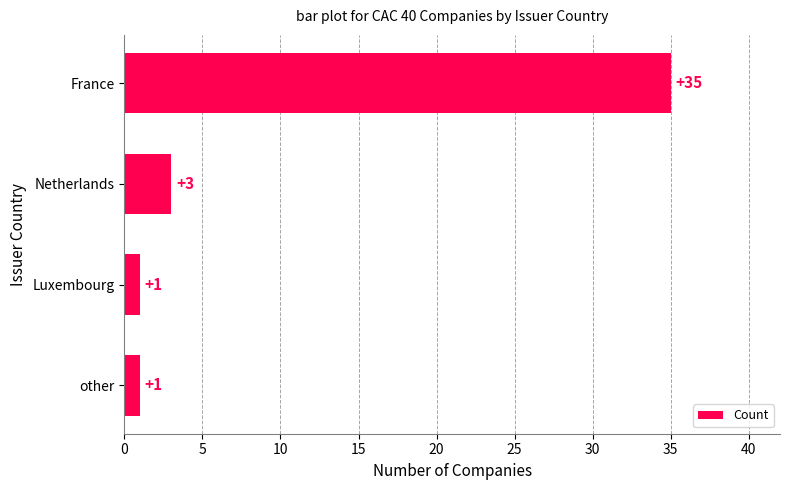

What is the difference between the values at France and Netherlands?

32